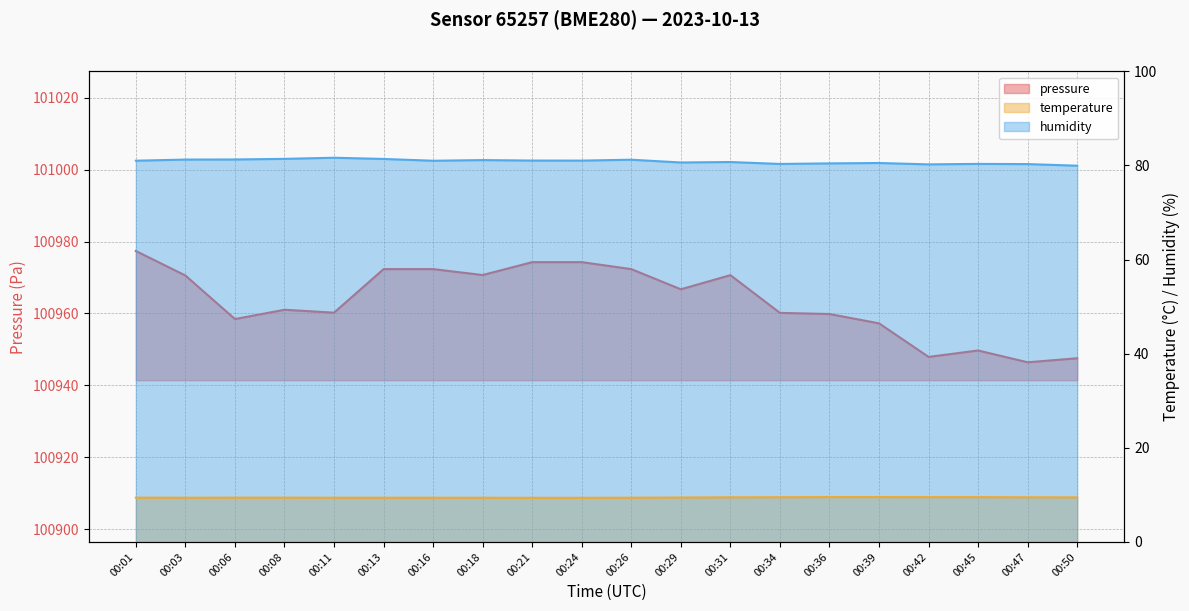

At which label is pressure closest to 100961?

00:08